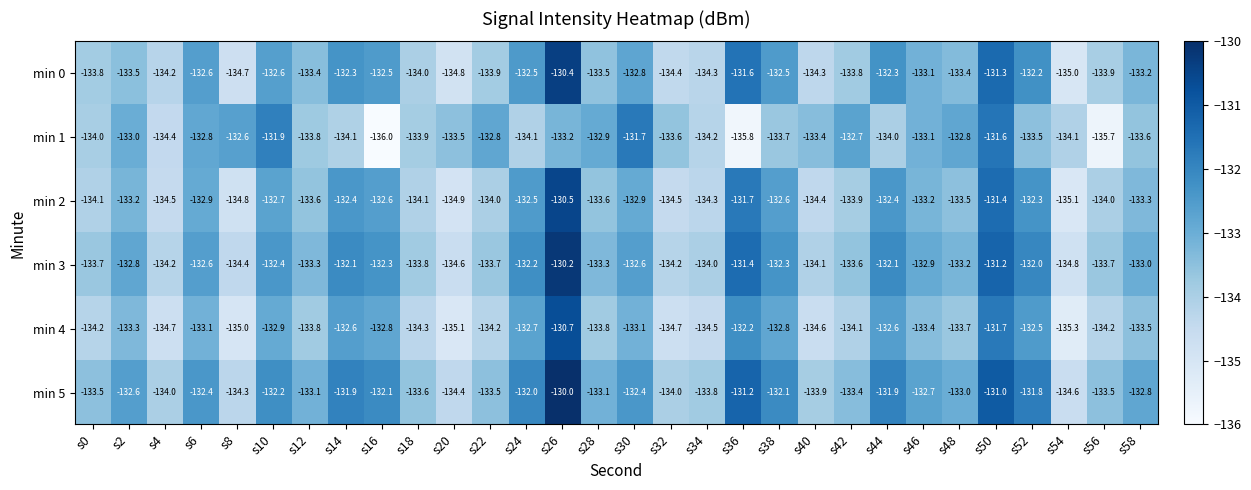

Count the number of categories in the chart.

30